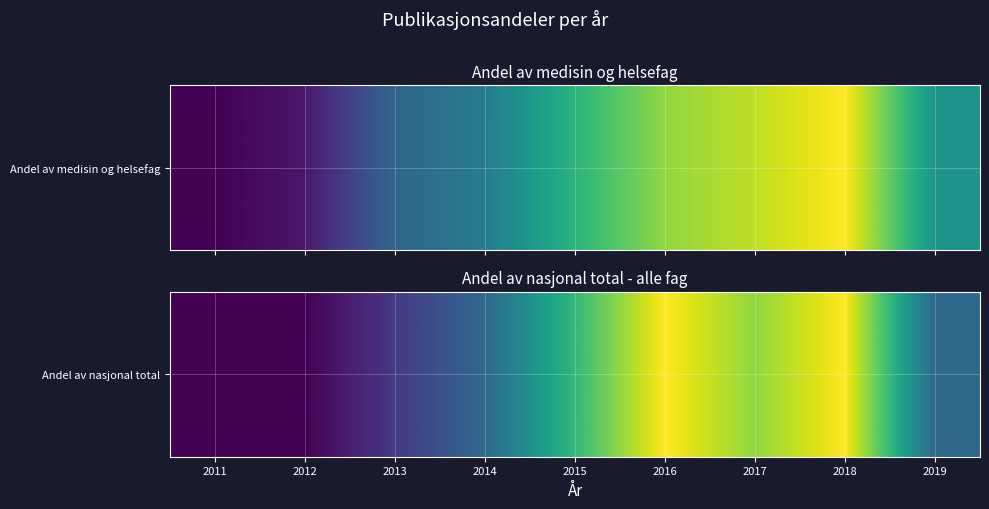

What is the difference between the maximum and minimum values?

0.6